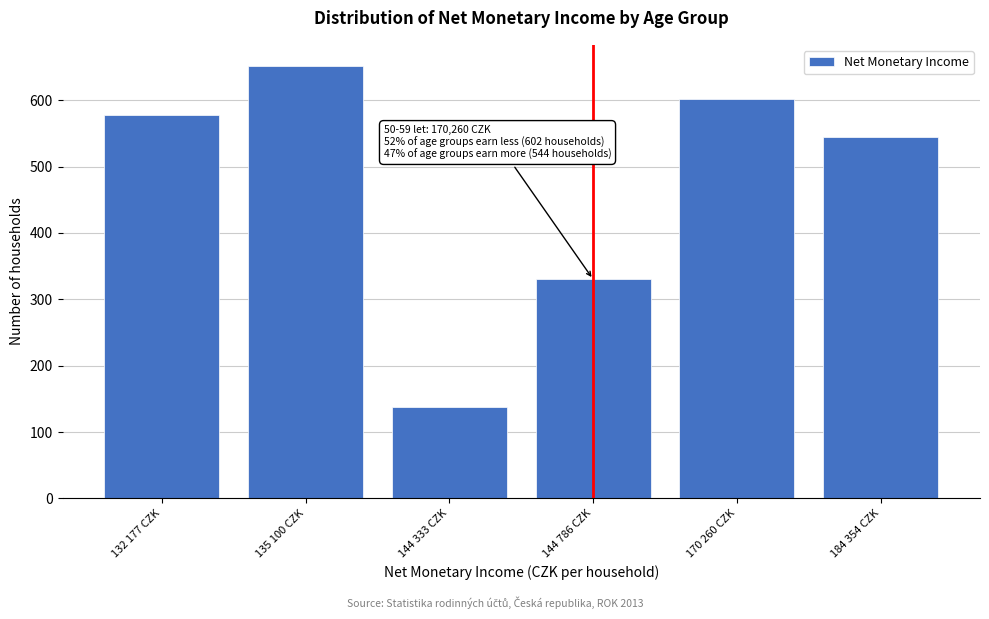

Reading left to right, extract all data points from this chart.

132 177 CZK=577	135 100 CZK=651	144 333 CZK=137	144 786 CZK=330	170 260 CZK=602	184 354 CZK=544